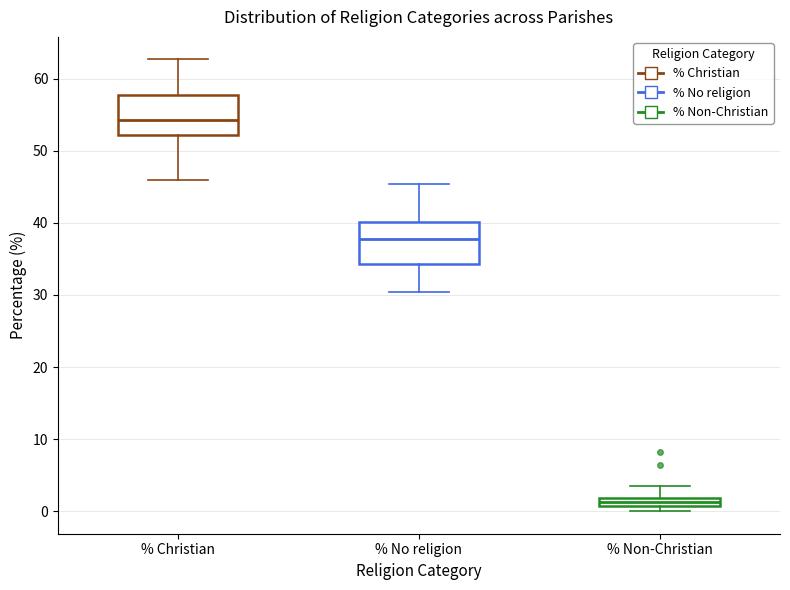

Where does the upper whisker of the box for % Christian end on the y-axis? The values are not printed on the chart, so give them approximately, as read against the axis.

63